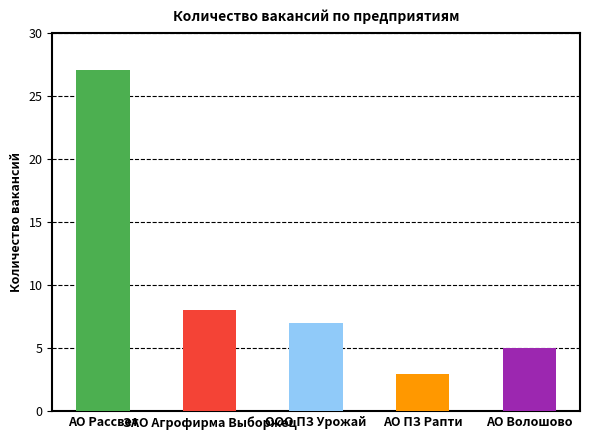

What is the label of the 1st bar from the right?

АО Волошово